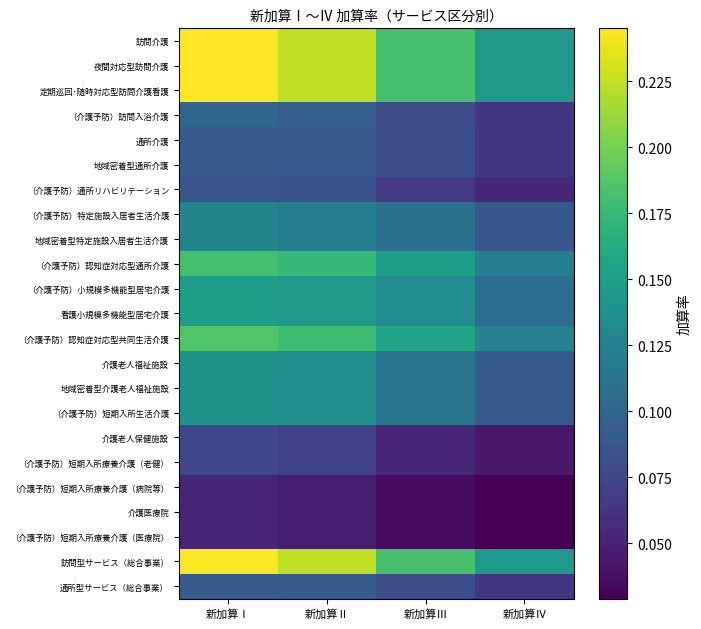

What is the total value across all series at 新加算Ⅱ?

2.9